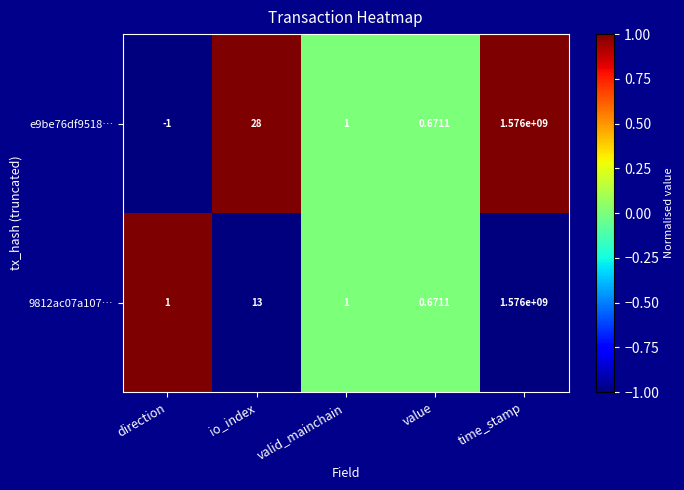

Count the number of data series in this chart.

2